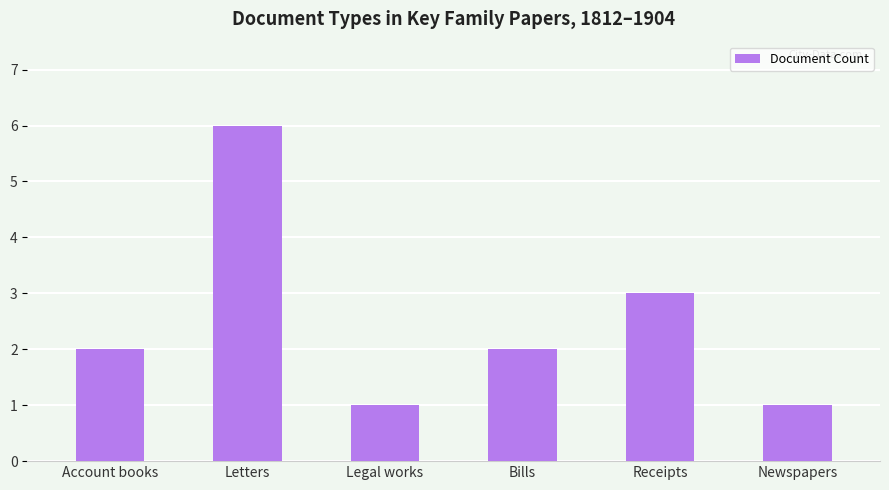

Where is the data nearest to the value 3?

Receipts